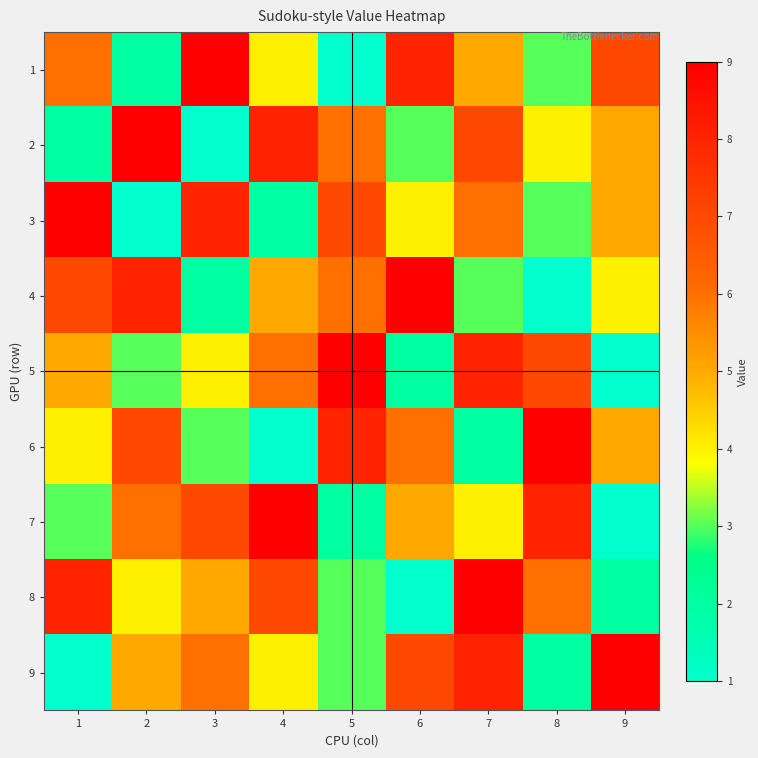

Rank the series by their maximum value, from highest to lowest.

1, 2, 3, 4, 5, 6, 7, 8, 9